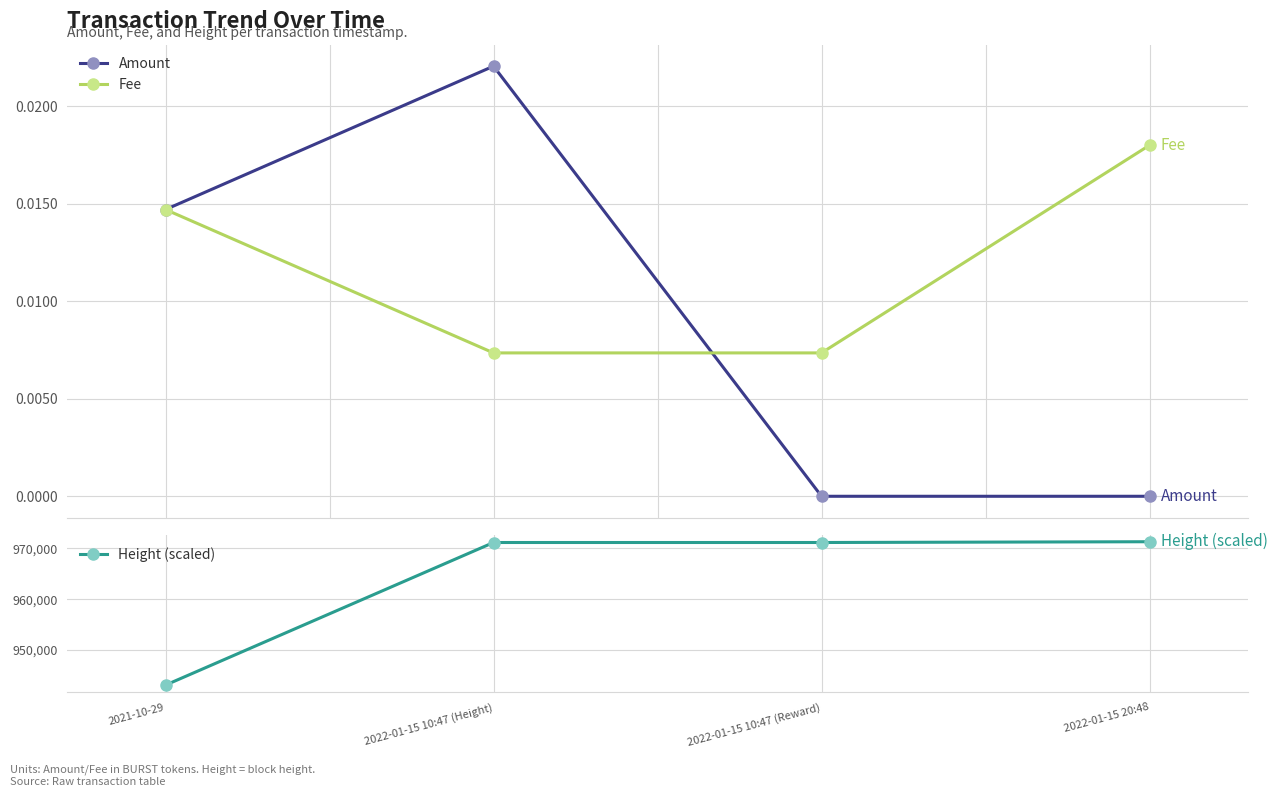

Rank the categories by Amount value from lowest to highest.

2022-01-15 10:47 (Reward), 2022-01-15 20:48, 2021-10-29, 2022-01-15 10:47 (Height)